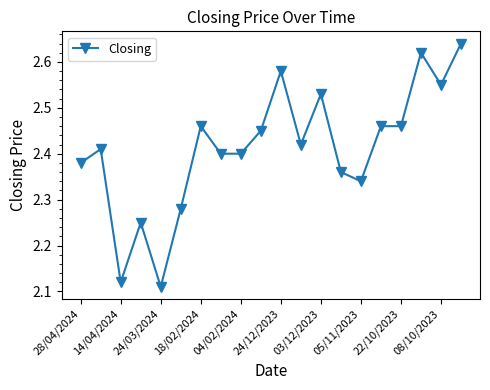

What is the difference between the maximum and minimum values?

0.5